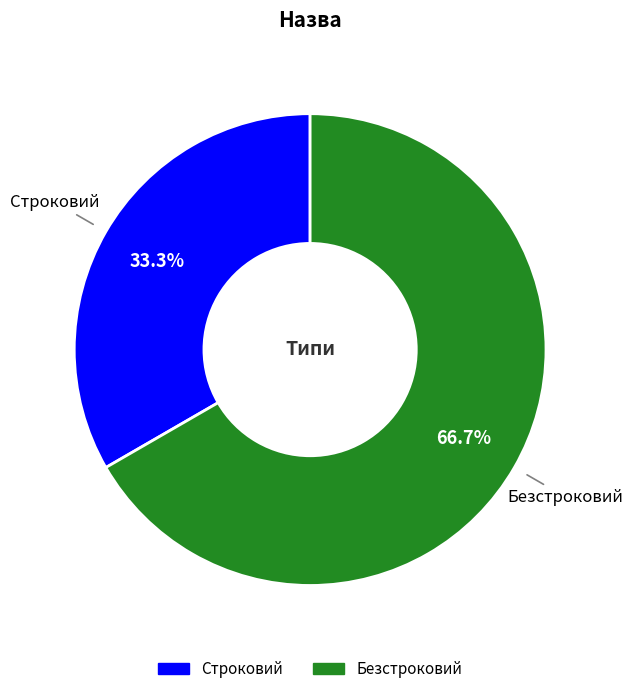

What is the ratio of the value at Безстроковий to the value at Строковий?

2.0